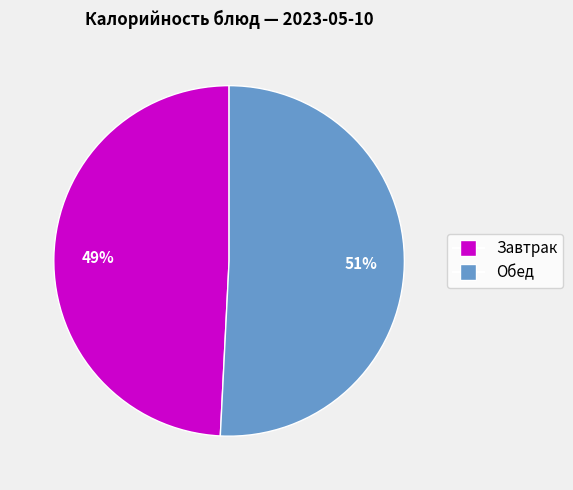

To the nearest percent, what is the difference between the largest and smallest slice percentages?

2%